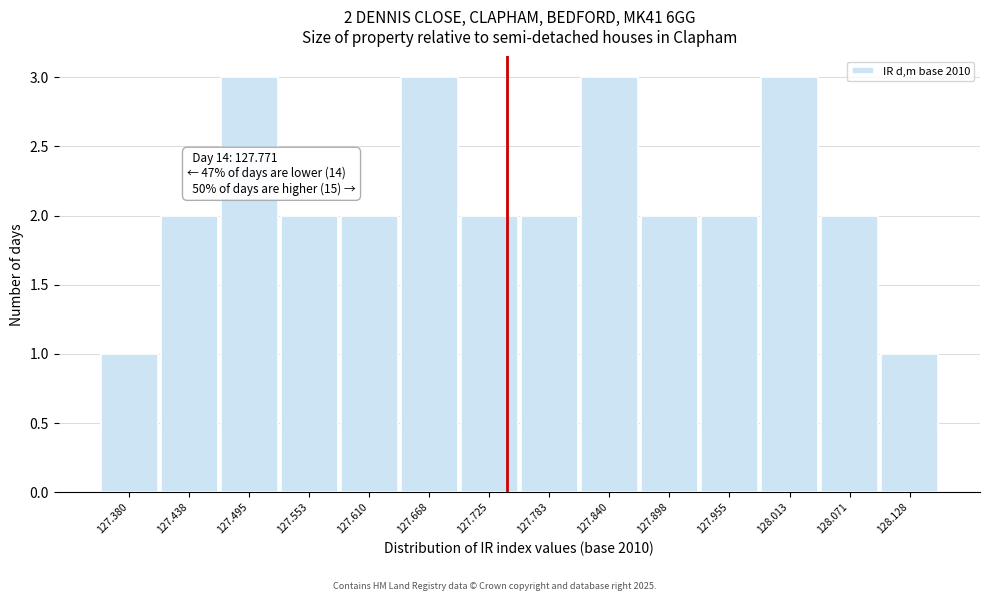

Reading left to right, transcribe all the data shown in this chart.

127.380=1	127.438=2	127.495=3	127.553=2	127.610=2	127.668=3	127.725=2	127.783=2	127.840=3	127.898=2	127.955=2	128.013=3	128.071=2	128.128=1